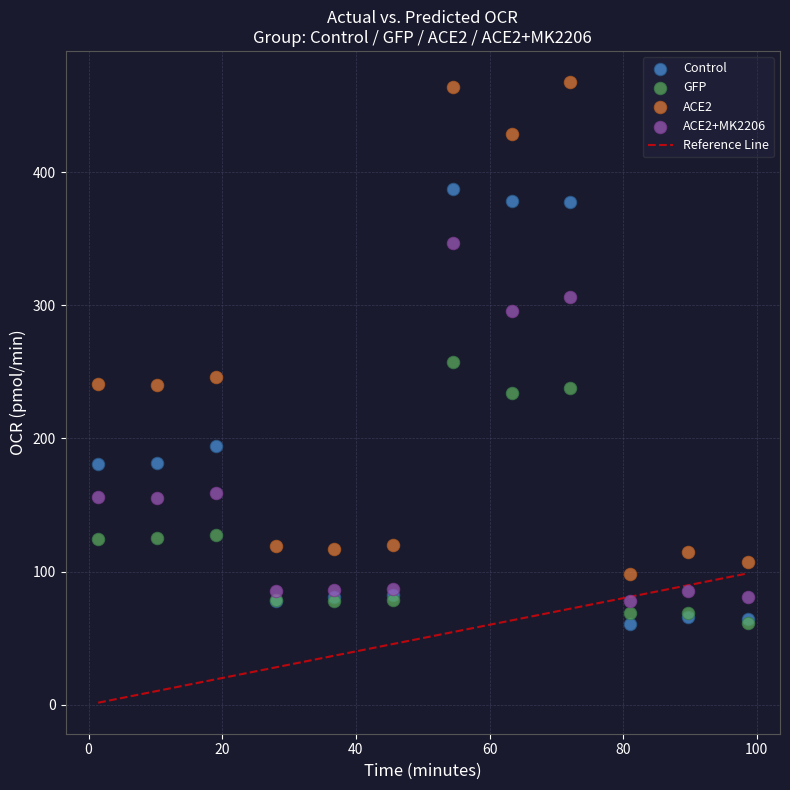

Which series has the largest Y range (max minus min)?

ACE2